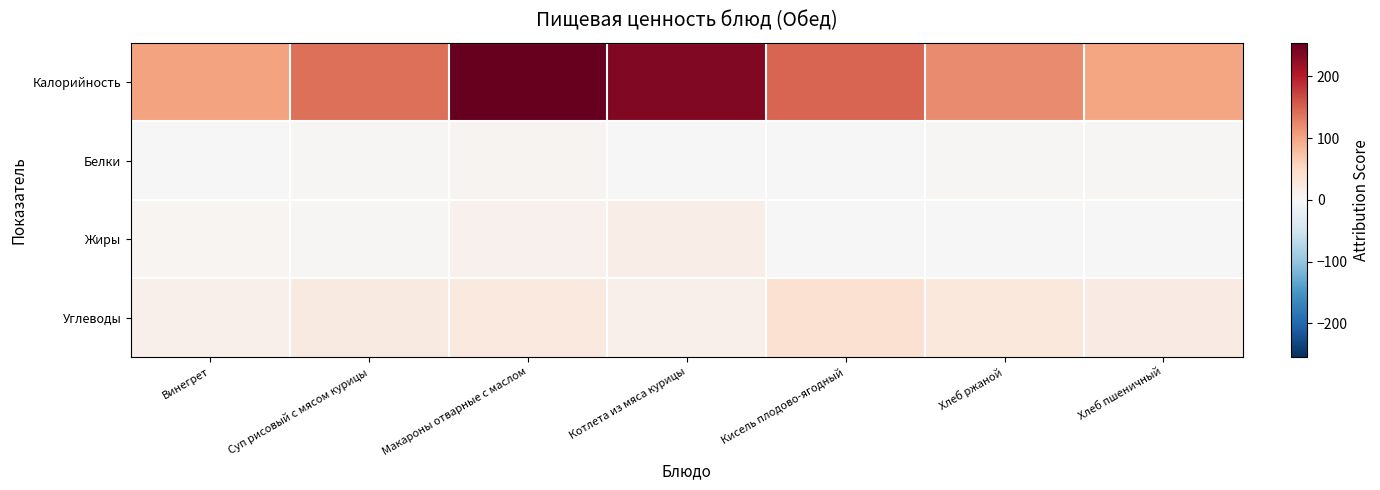

What is the total value across all series at Хлеб пшеничный?

124.7